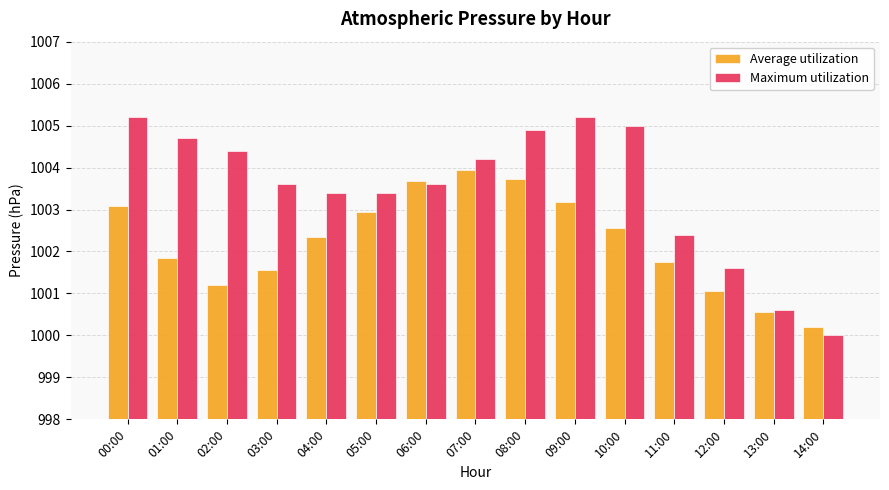

At which category does the chart reach its minimum across all series?

14:00